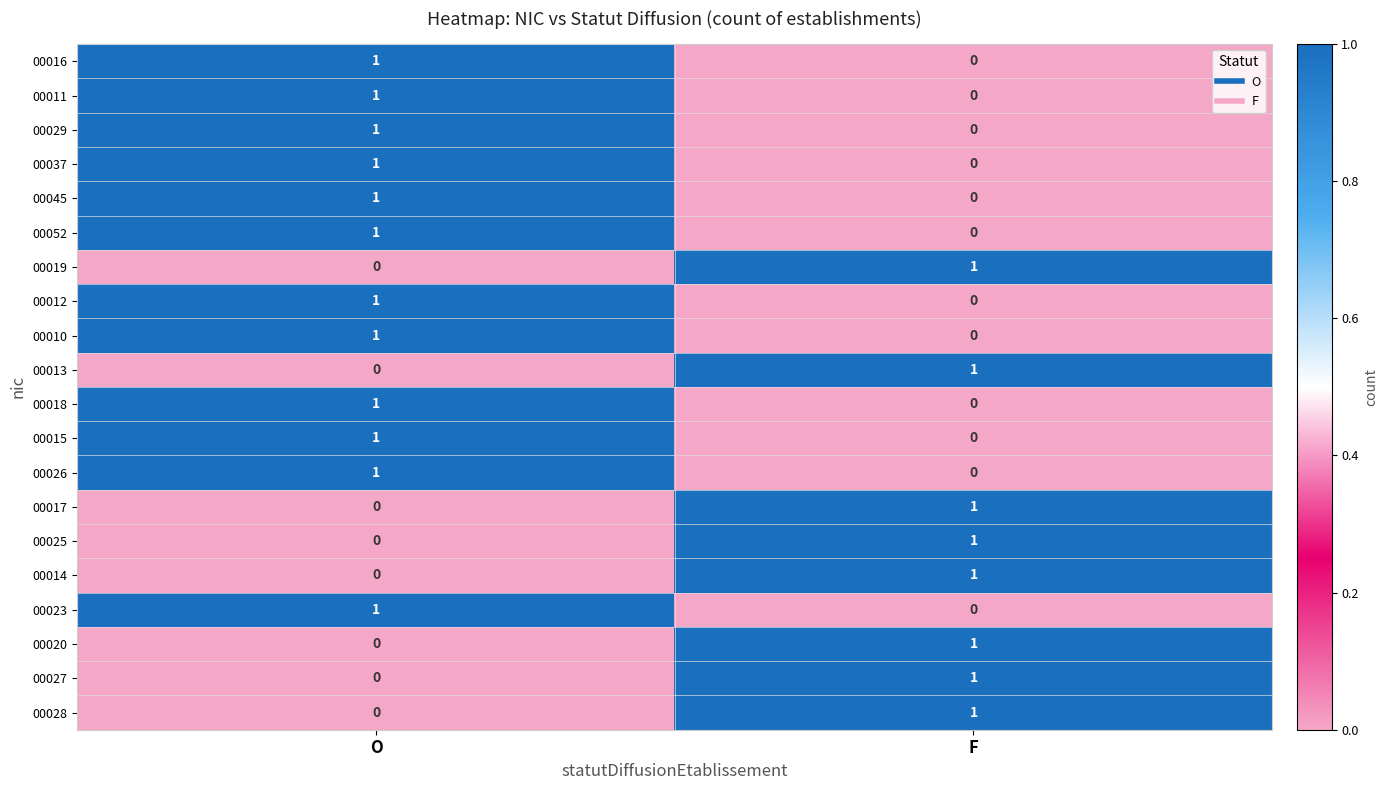

At which label is 00025 closest to 0?

O